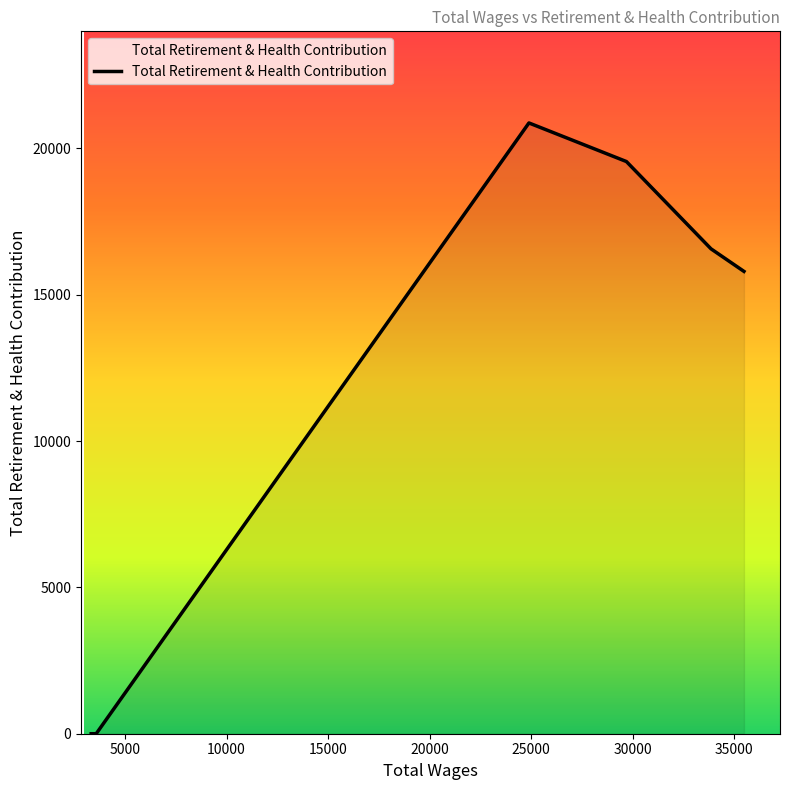

Does the chart display data point markers on the line(s)?

No